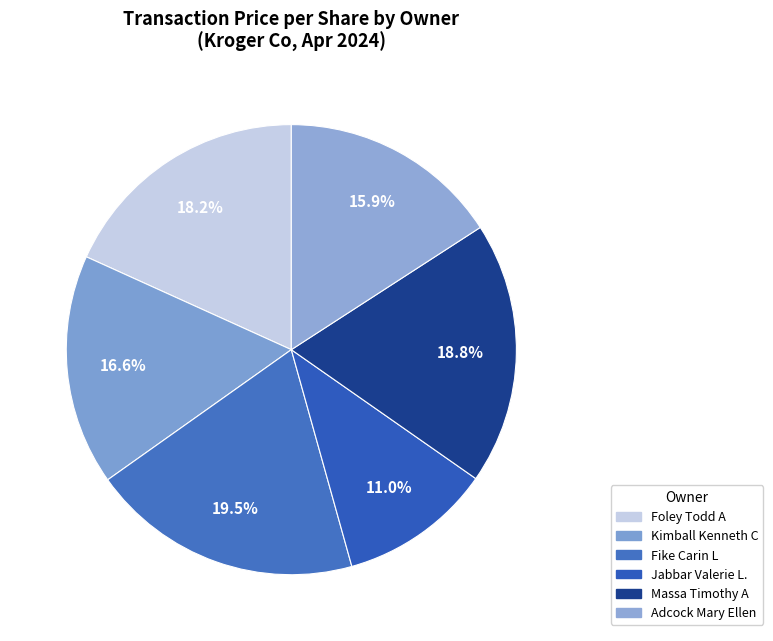

How many slices are in this pie chart?

6